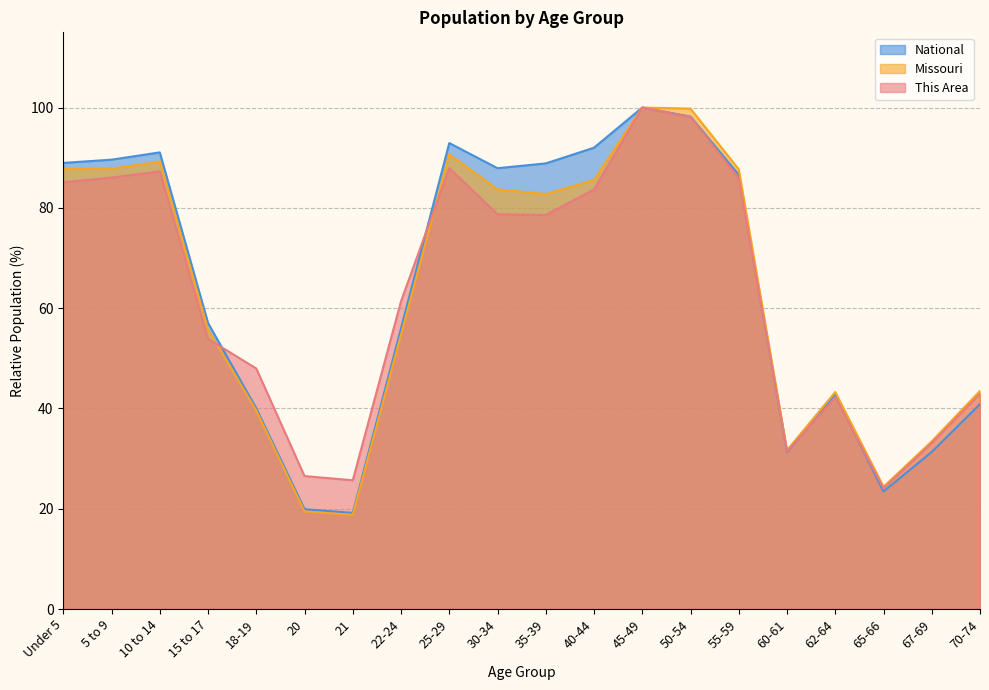

True or false: National and Missouri cross at least once.

False